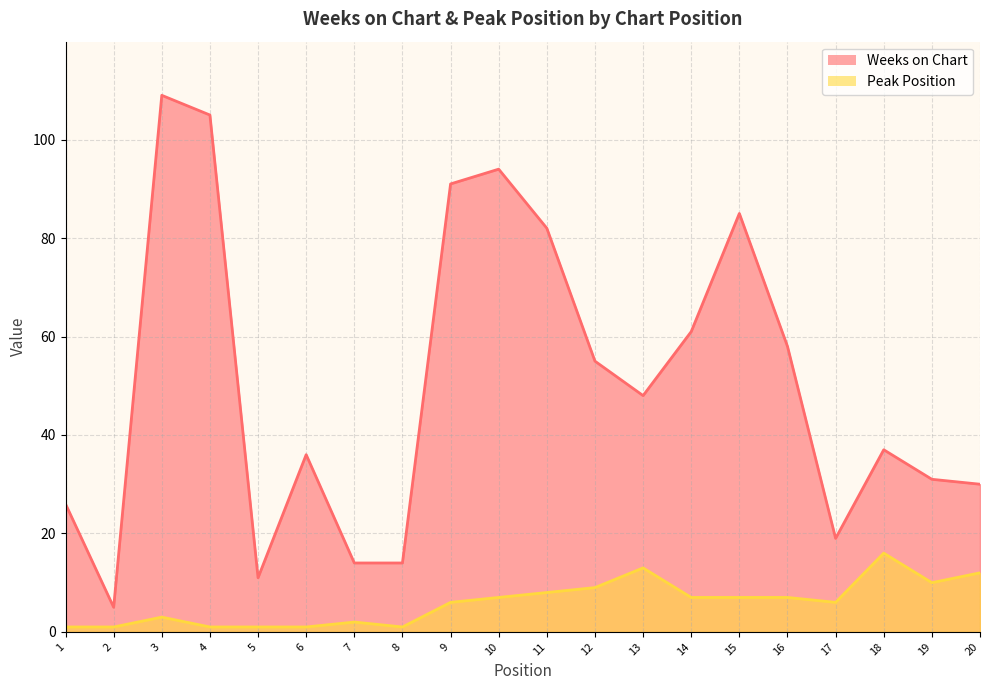

Which series has the largest range (max minus min)?

Weeks on Chart